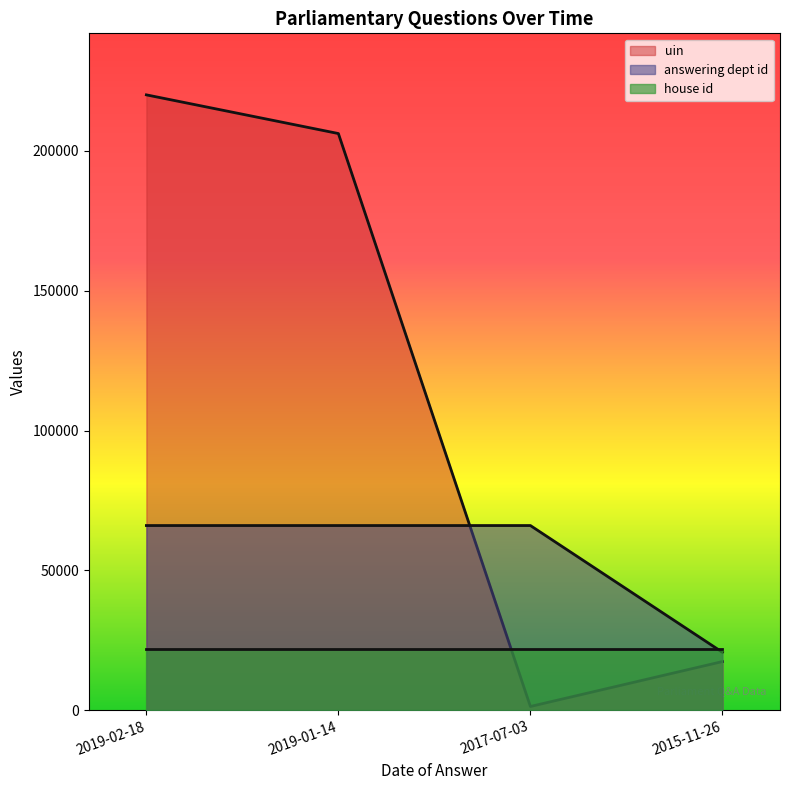

What is the spread (max minus min) of values at 2017-07-03?

64721.8